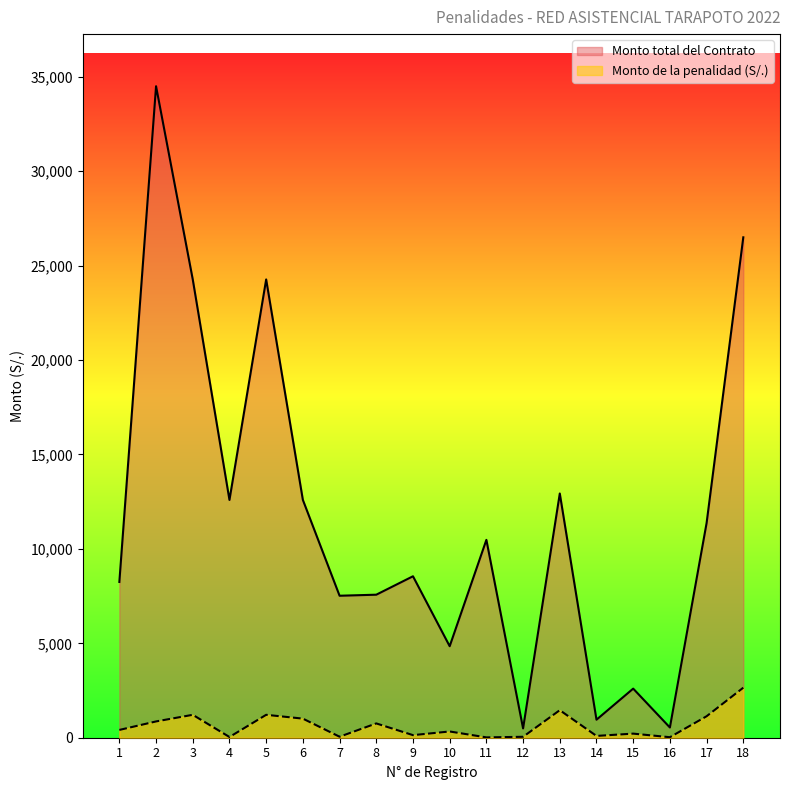

Reading left to right, extract all data points from this chart.

Monto total del Contrato: 8250.0	34501.5	24268.8	12593.4	24268.8	12593.4	7519.2	7574.5	8550.0	4846.0	10478.3	492.3	12933.3	954.6	2600.0	541.8	11369.4	26500.0
Monto de la penalidad (S/.): 412.5	862.5	1213.4	38.2	1213.4	1011.2	52.8	757.5	137.0	330.6	17.9	49.2	1458.5	95.5	216.7	27.1	1136.9	2650.0